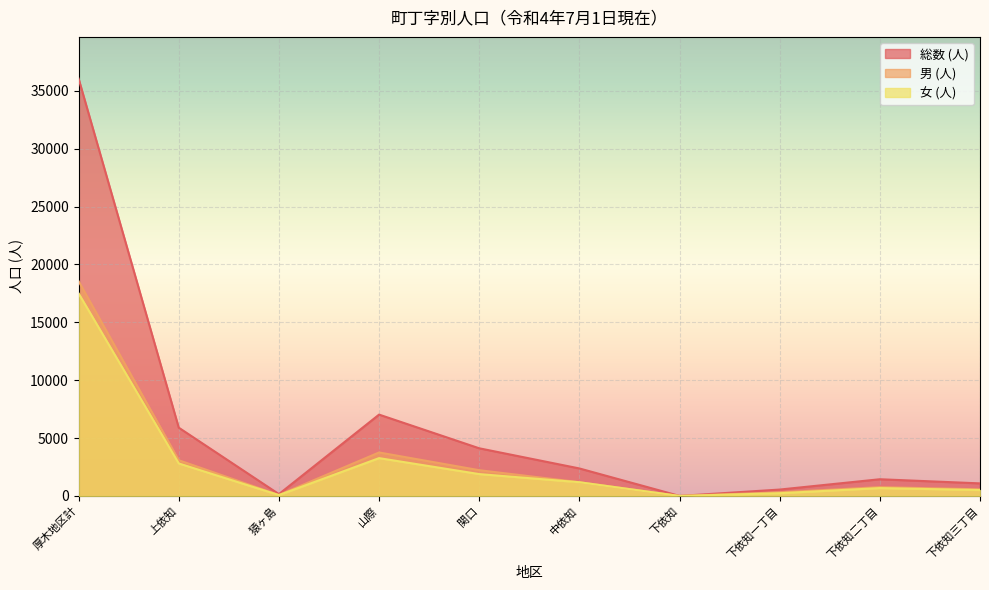

Count the number of data series in this chart.

3